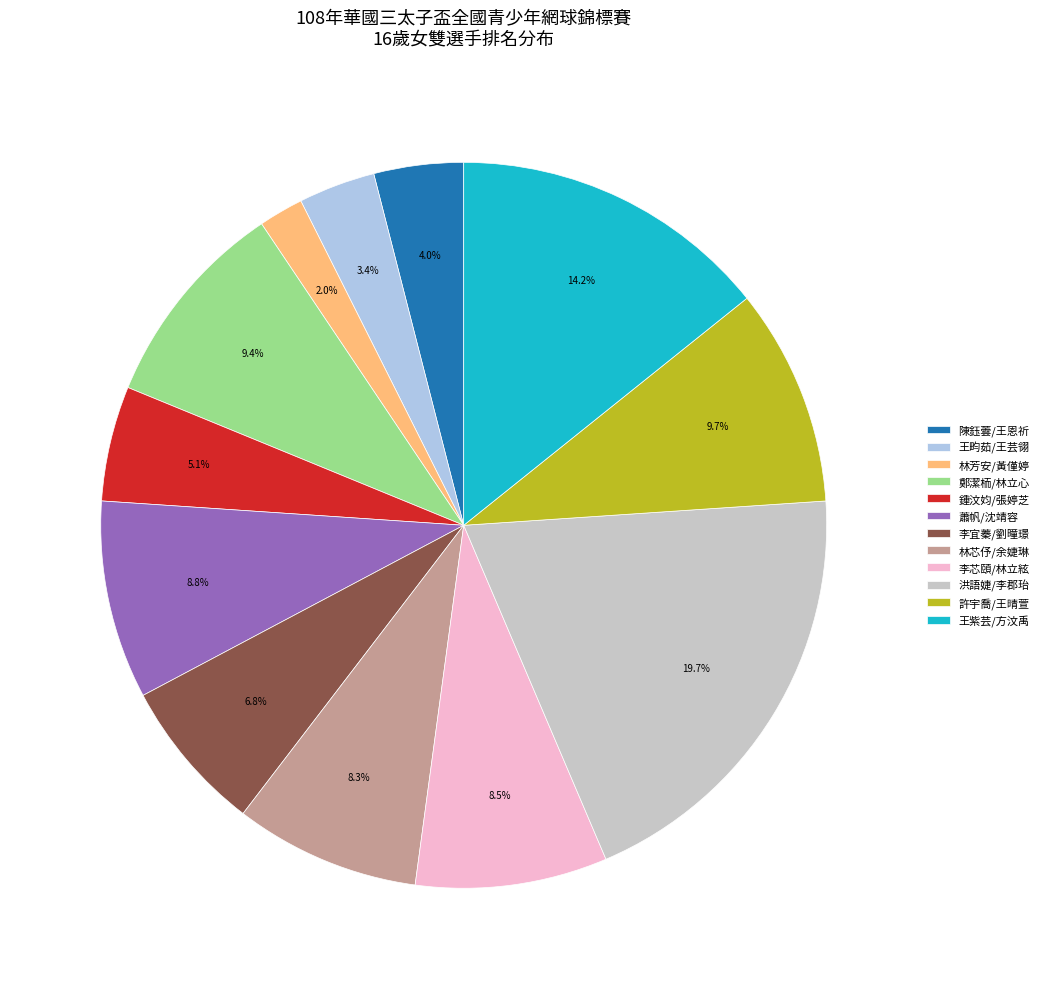

To the nearest percent, what portion does 許宇喬/王晴萱 represent?

10%